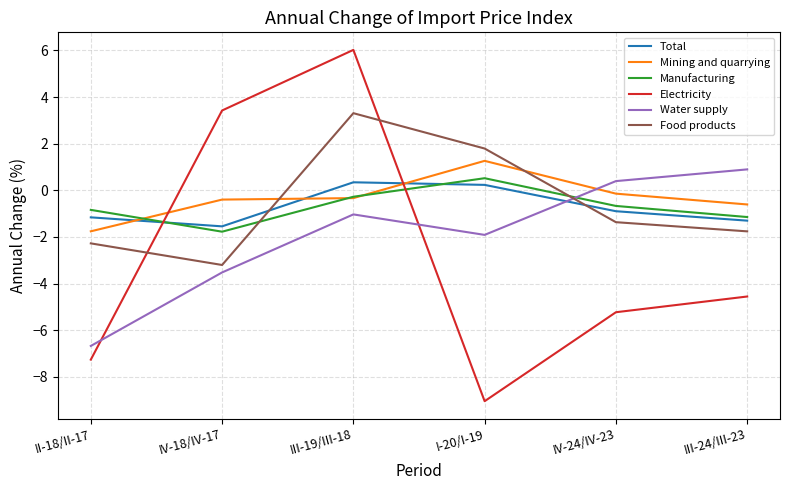

True or false: Electricity has more than 1 points higher than both neighbors.

False